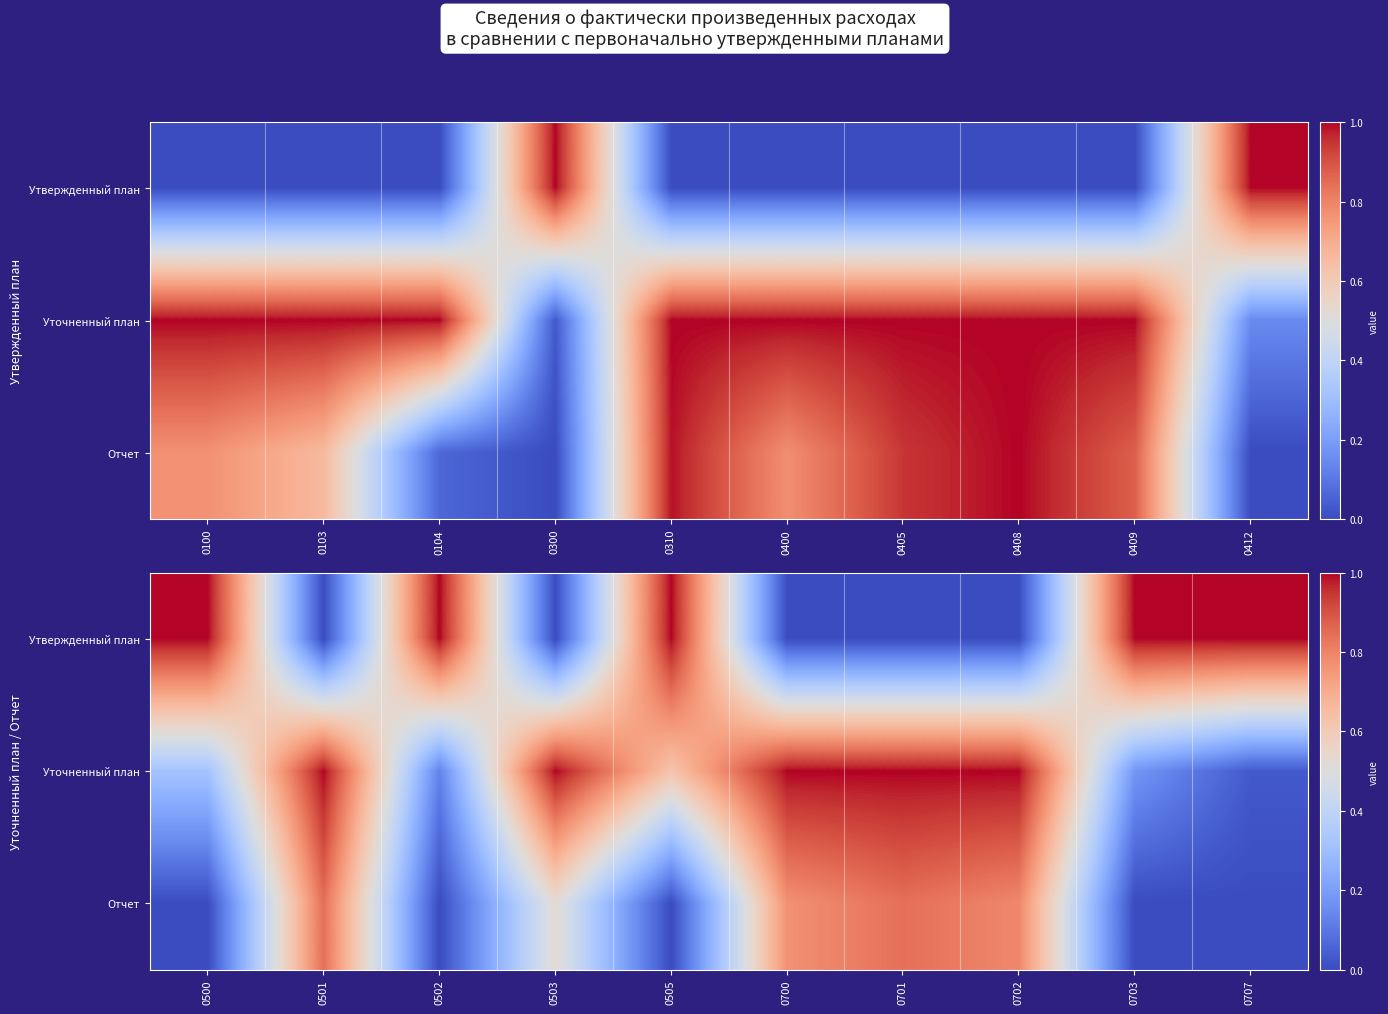

What is the difference between the second highest and minimum values in the Отчет series?

0.8